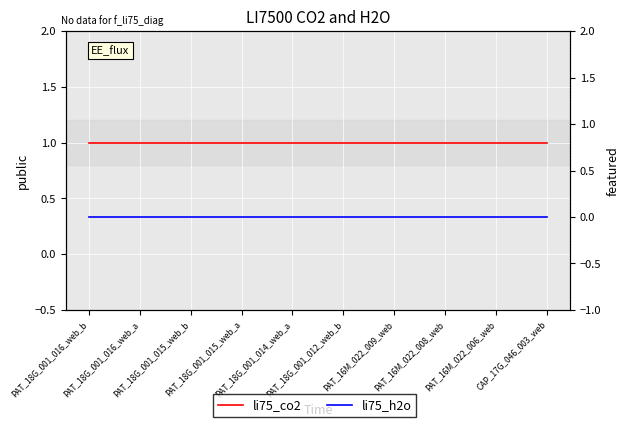

The li75_co2 series shows 1 at PAT_16M_022_009_web. True or false?

True